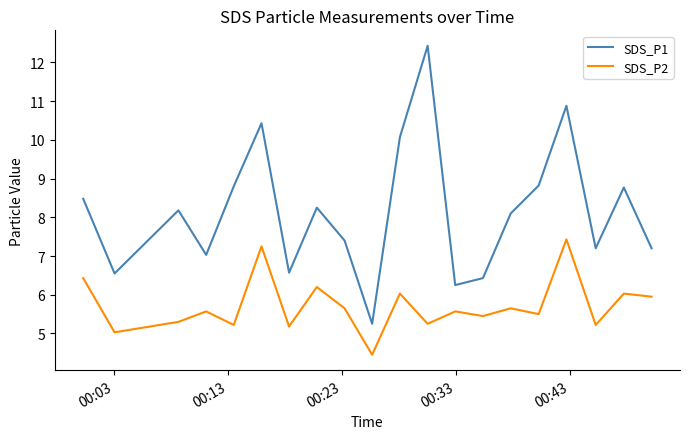

What is the lowest value of the SDS_P2 series?

4.5